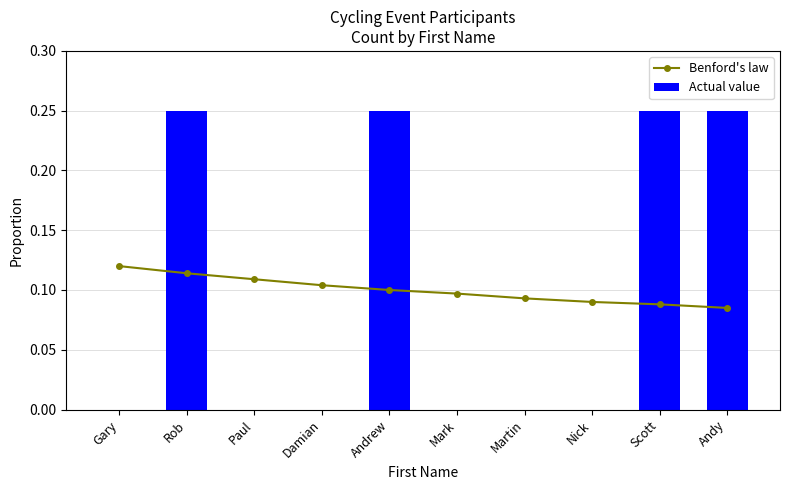

List the series in order of their peak value, lowest first.

Benford's law, Actual value